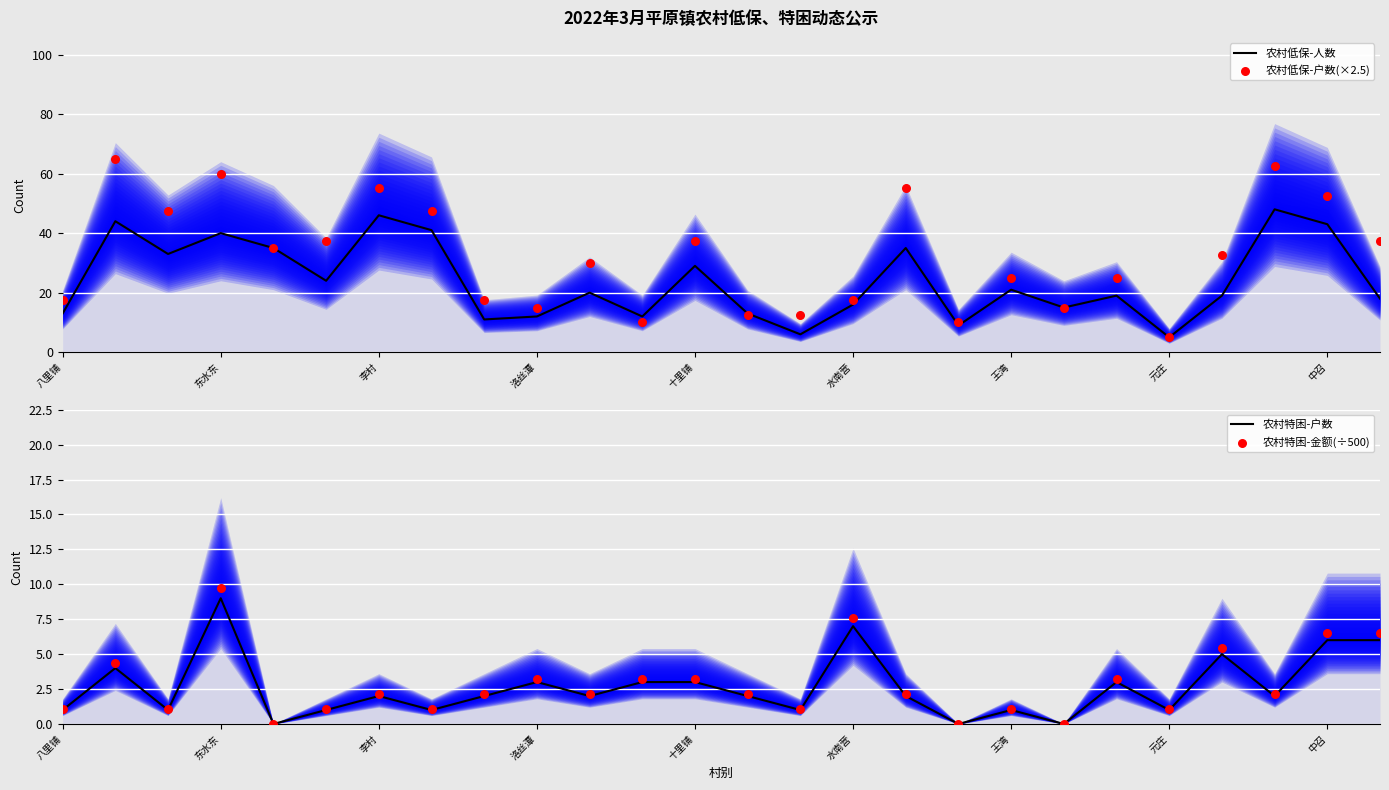

Which series contains the highest Y value?

农村低保-户数(×2.5)